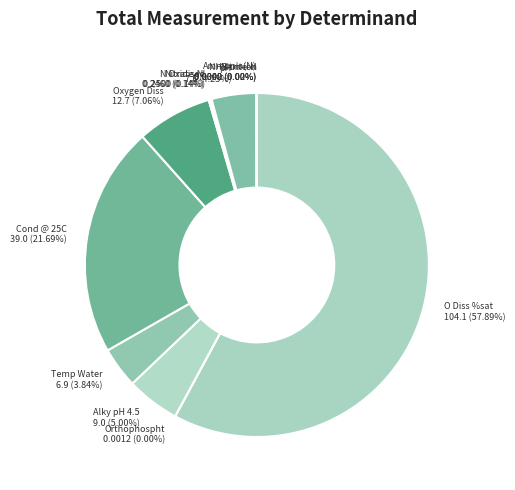

True or false: pH accounts for 4% of the total.

True